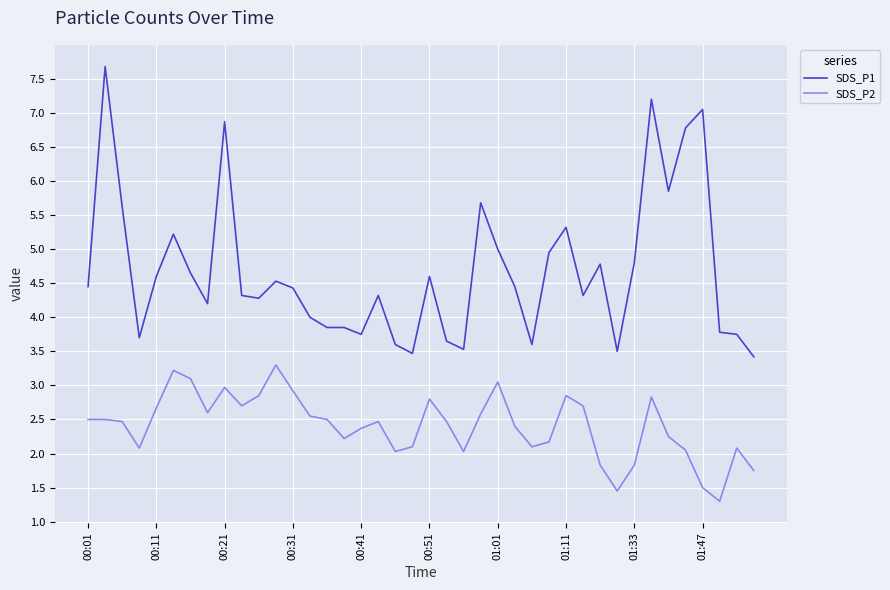

What is the maximum value shown in the chart?

7.7